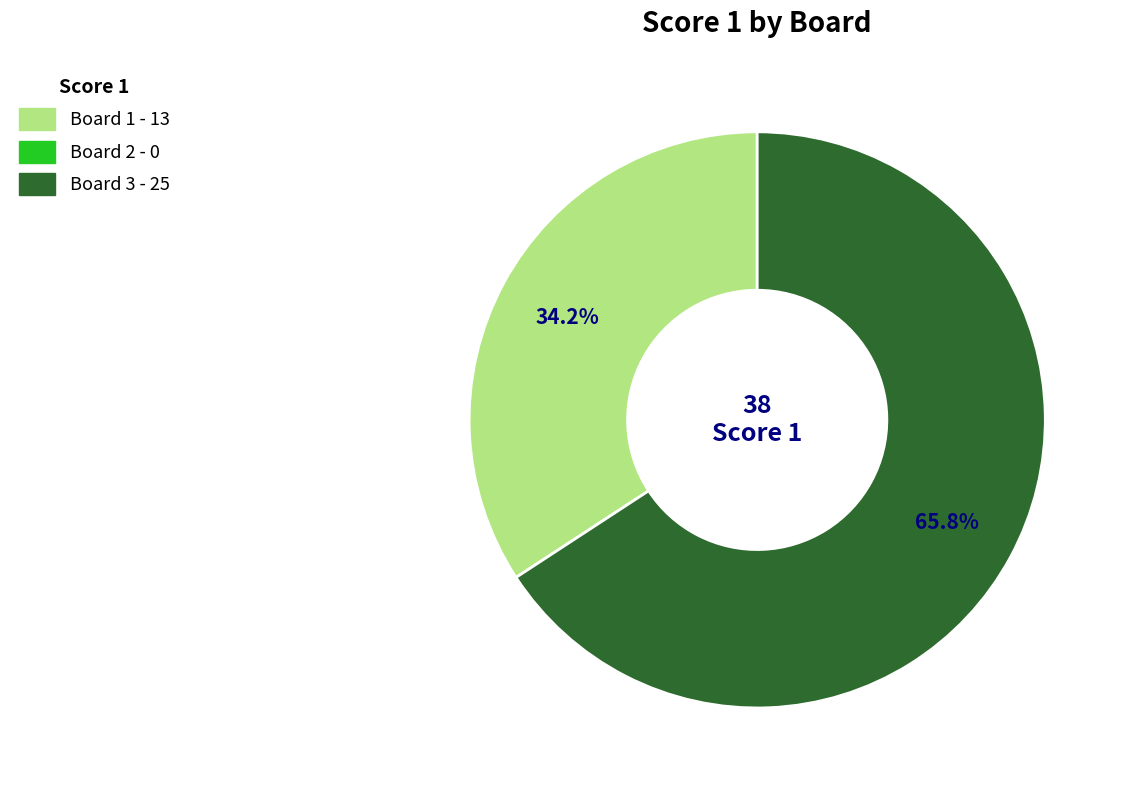

How many slices are in this pie chart?

2